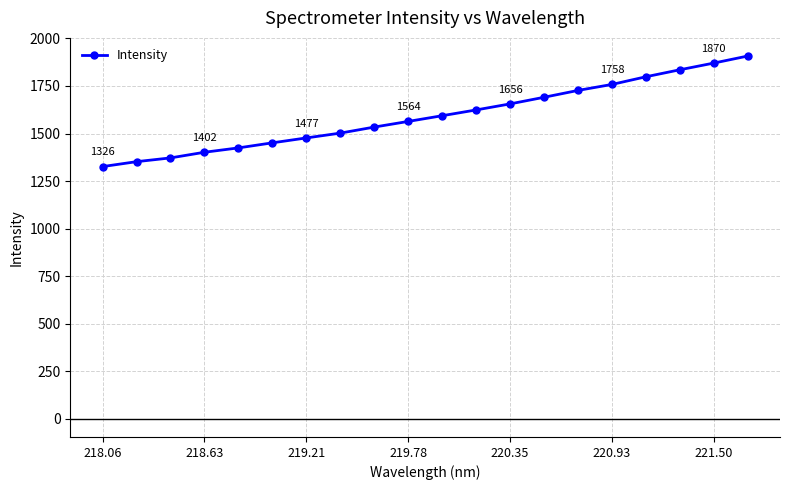

What is the value of the 6th point from the left?

1451.1